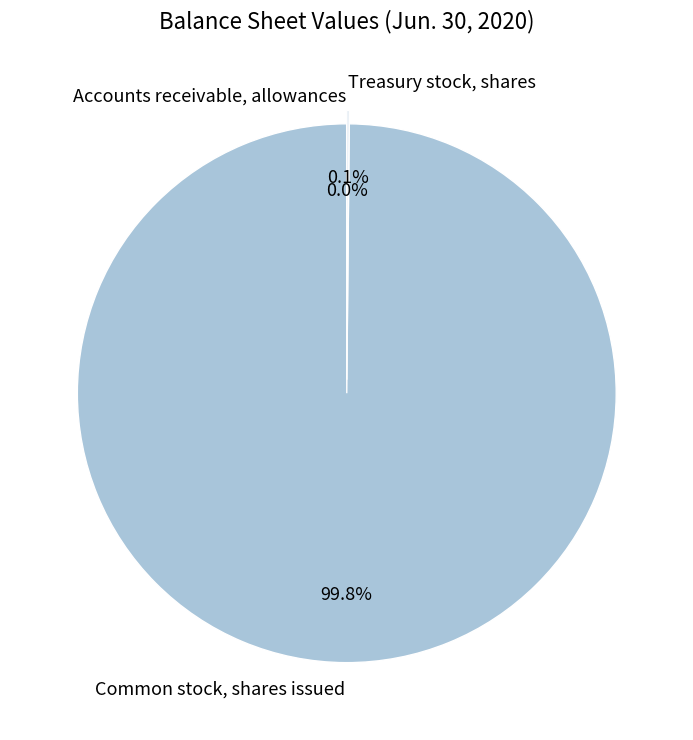

What is the majority slice?

Common stock, shares issued